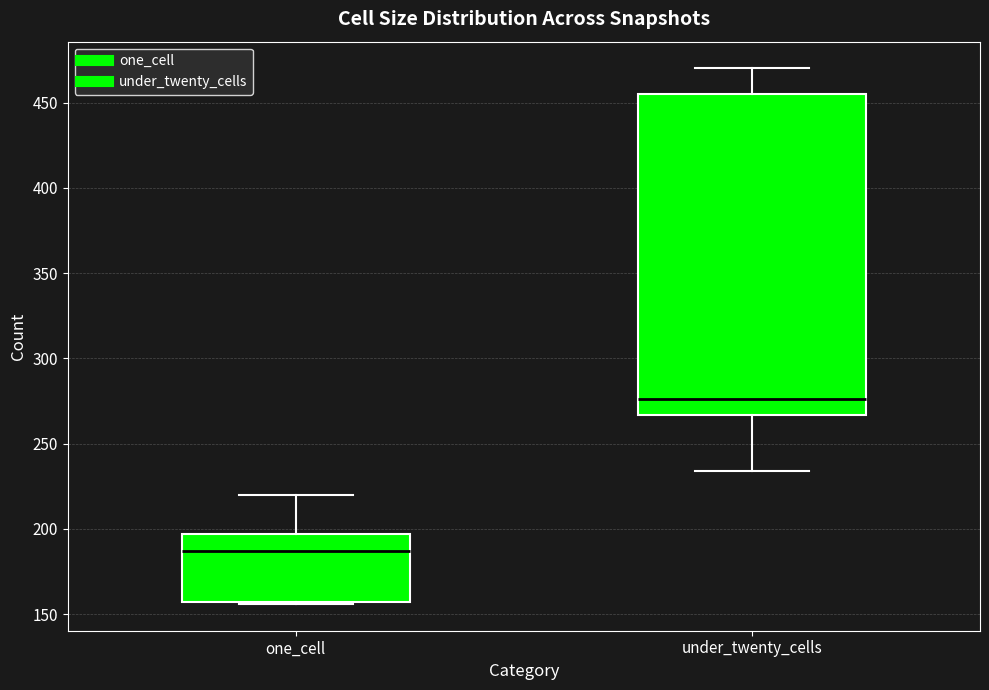

Reading left to right, transcribe this box plot: for each box, give where its median line is, the range the box spans, and where its two whiskers end, as read against the y-axis. The values are not printed on the chart, so give them approximately, as read against the axis.

one_cell: median 185, box 155 to 195, whiskers 155 to 220
under_twenty_cells: median 275, box 265 to 455, whiskers 235 to 470